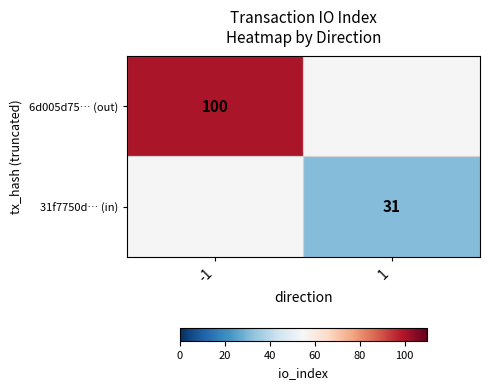

True or false: 31f7750d… (in) has a value of 31 at 1.

True